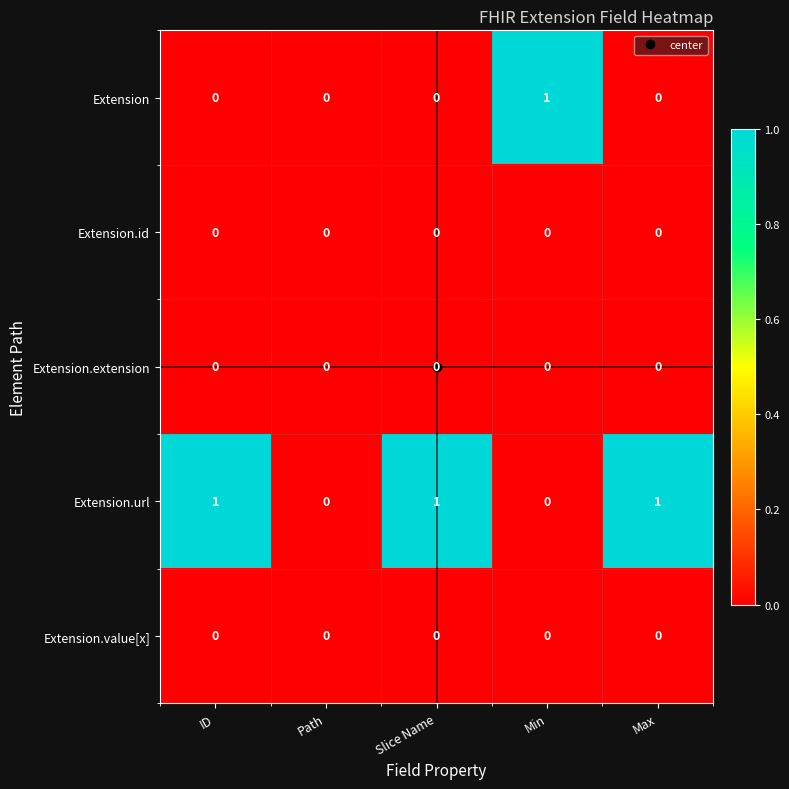

Which series has the largest total across all categories?

Extension.url